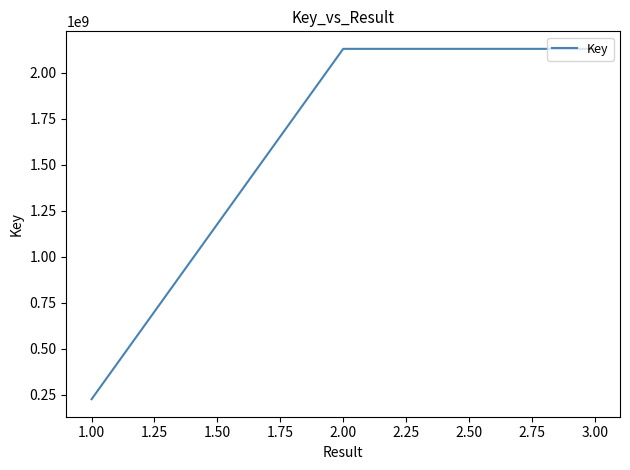

What position from the right is 1.00?

3